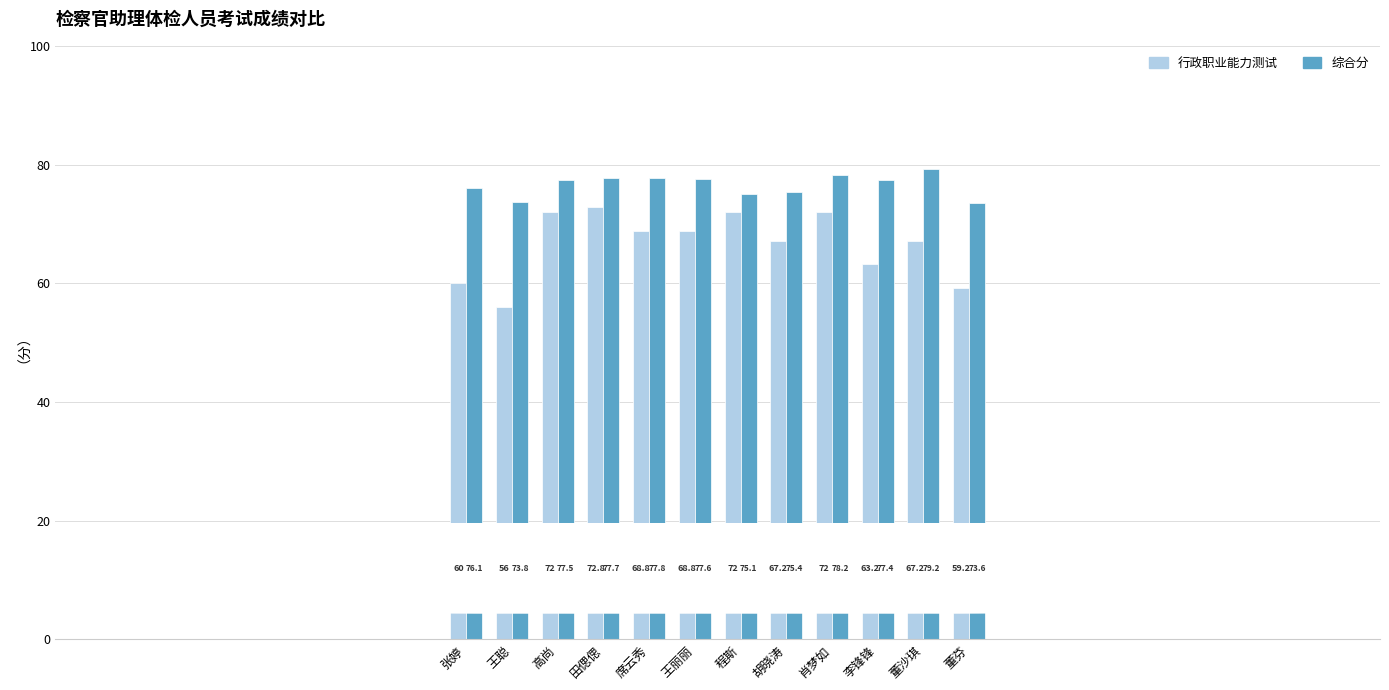

Reading left to right, extract all data points from this chart.

行政职业能力测试: 60.0	56.0	72.0	72.8	68.8	68.8	72.0	67.2	72.0	63.2	67.2	59.2
综合分: 76.1	73.8	77.5	77.7	77.8	77.6	75.1	75.4	78.2	77.4	79.2	73.6